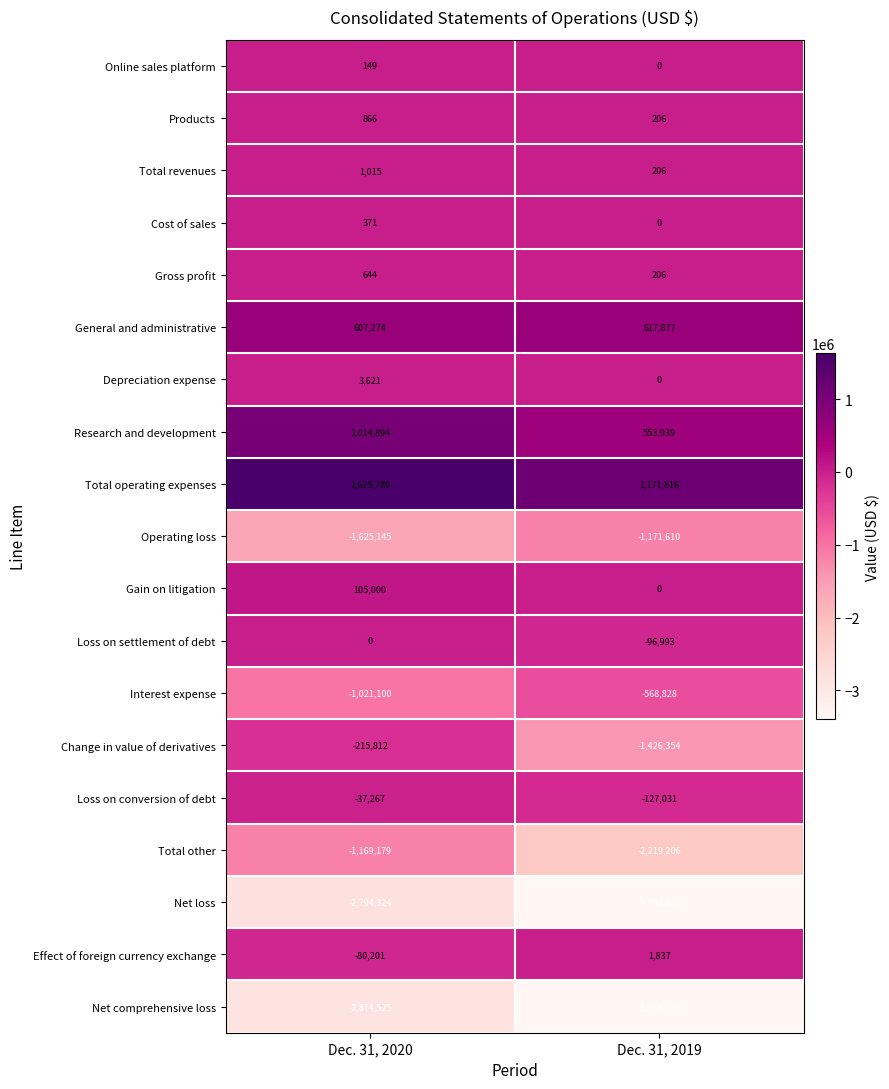

What is the difference between the Operating loss values at Dec. 31, 2019 and Dec. 31, 2020?

453535